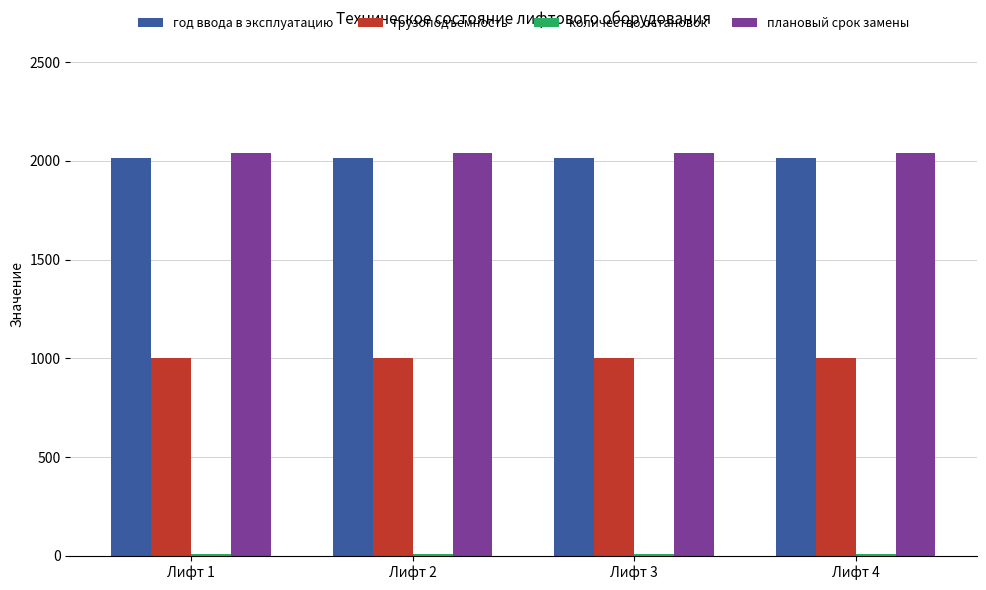

The год ввода в эксплуатацию series shows 3288 at Лифт 4. True or false?

False